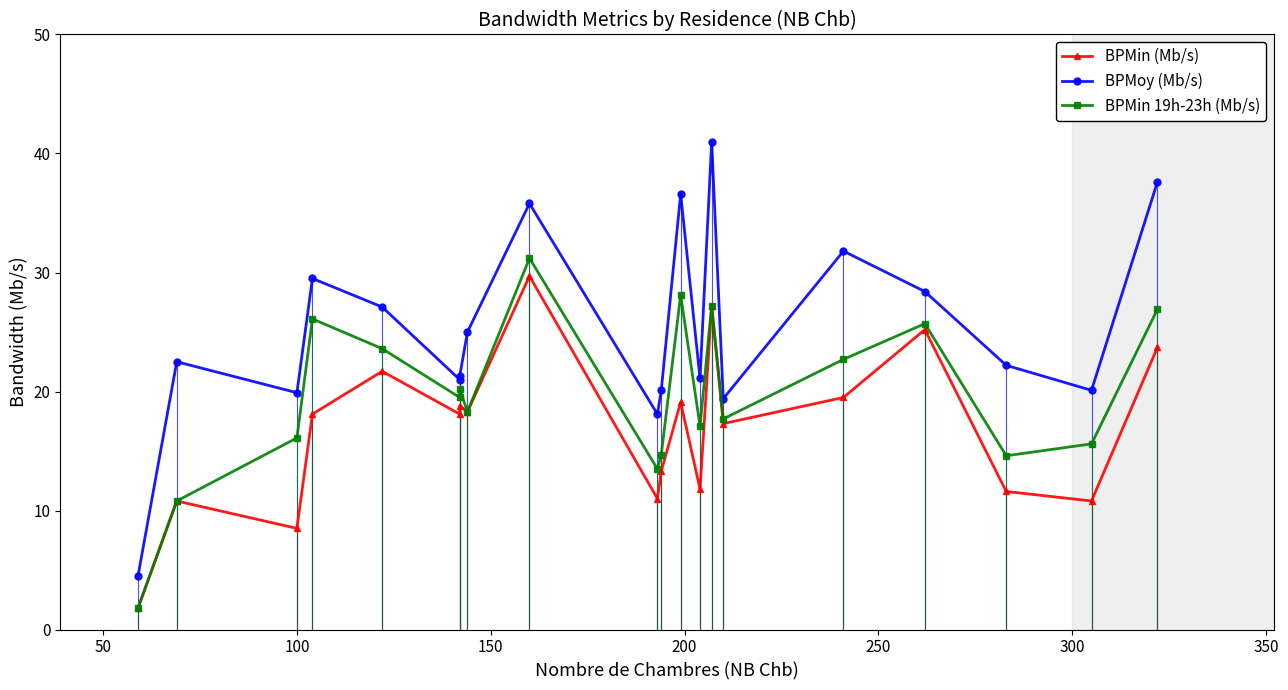

True or false: BPMin 19h-23h (Mb/s) has more than 0 interior local peaks.

True